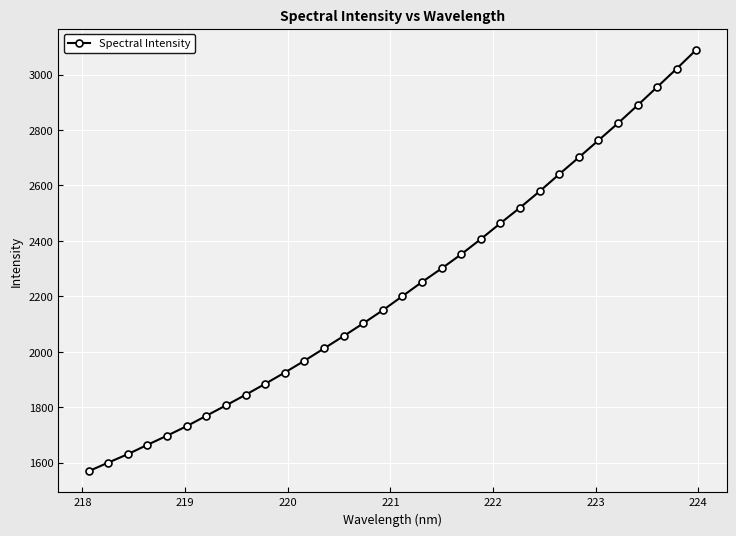

What is the average value?

2230.4